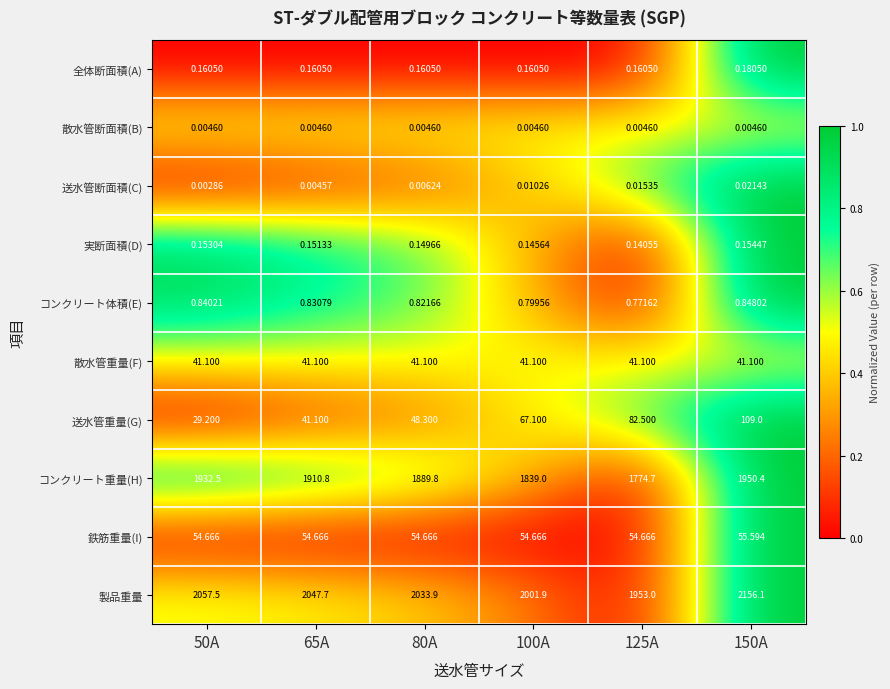

Which series has the largest total across all categories?

製品重量